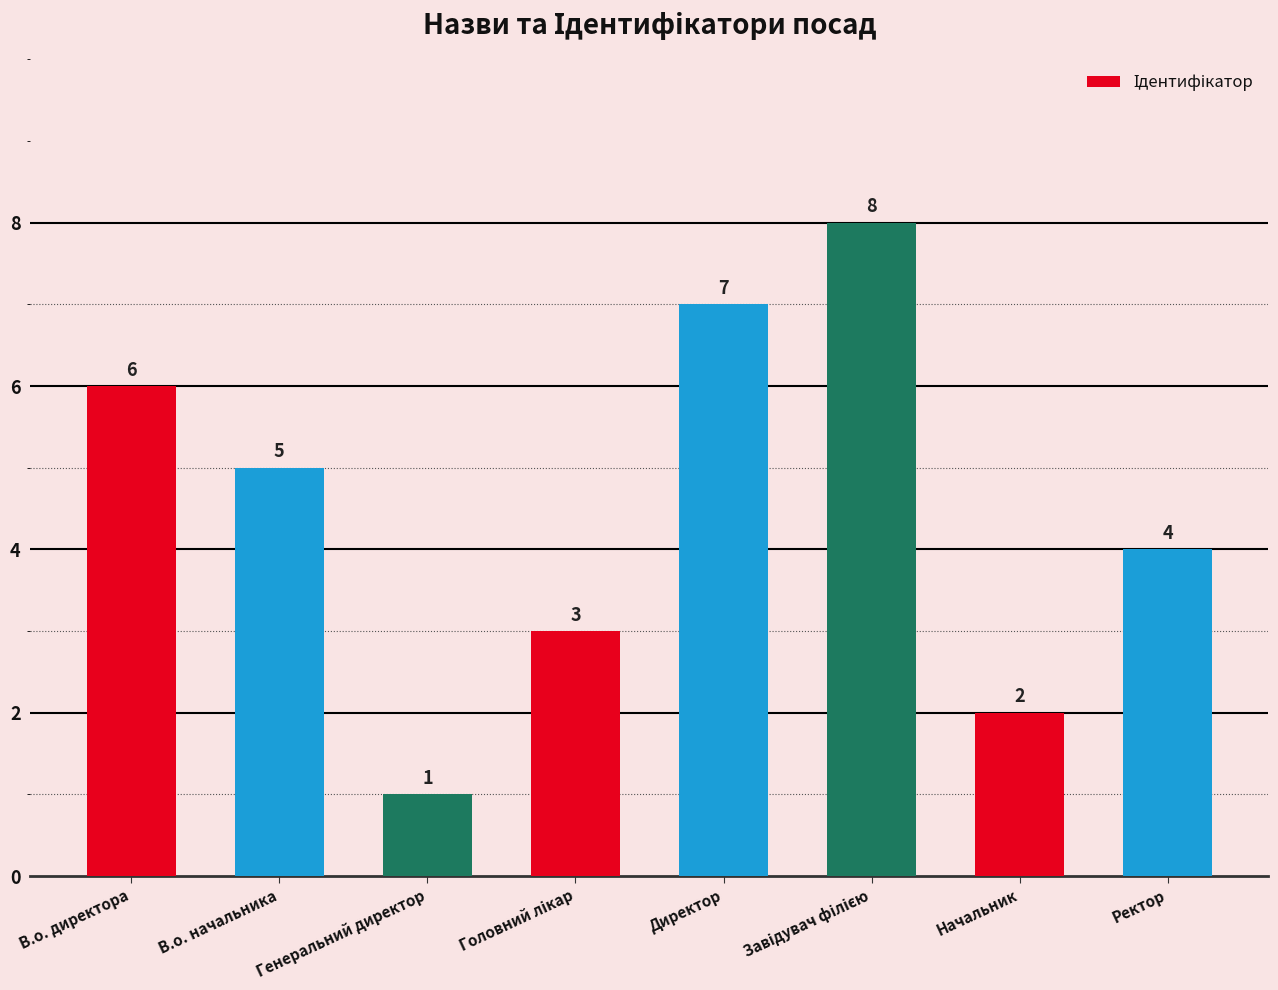

What is the sum of the values at Директор and Генеральний директор?

8